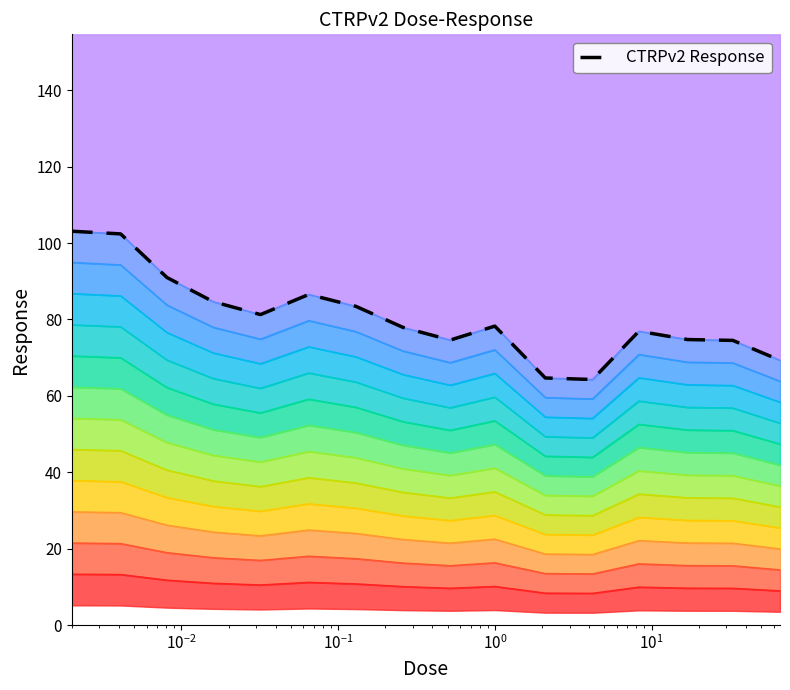

Does the chart have visible grid lines?

No